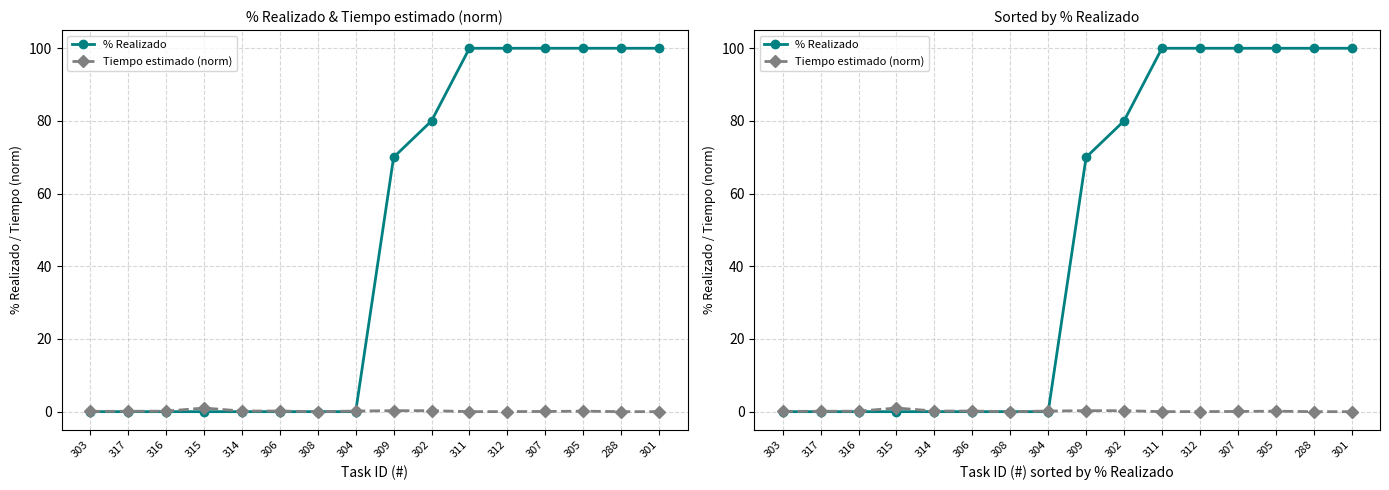

How many intersections are there between Tiempo estimado (norm) and % Realizado?

1